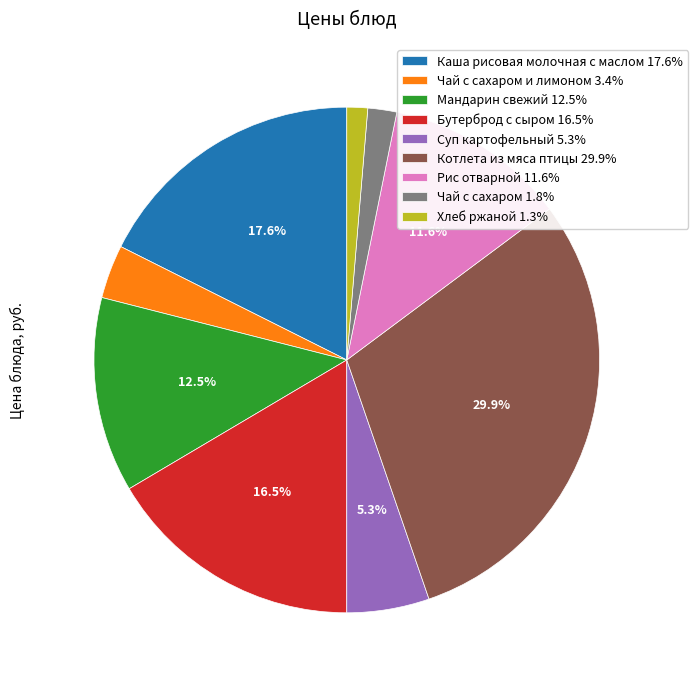

Is Каша рисовая молочная с маслом 17.6% the majority of the pie?

No